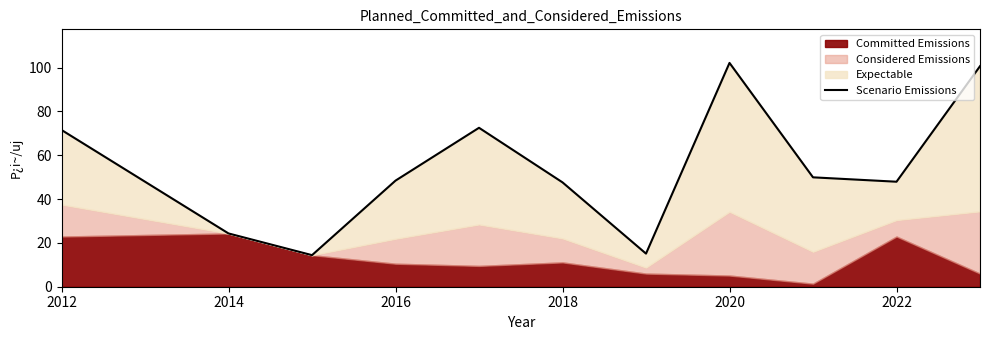

What is the greatest value displayed?

102.1